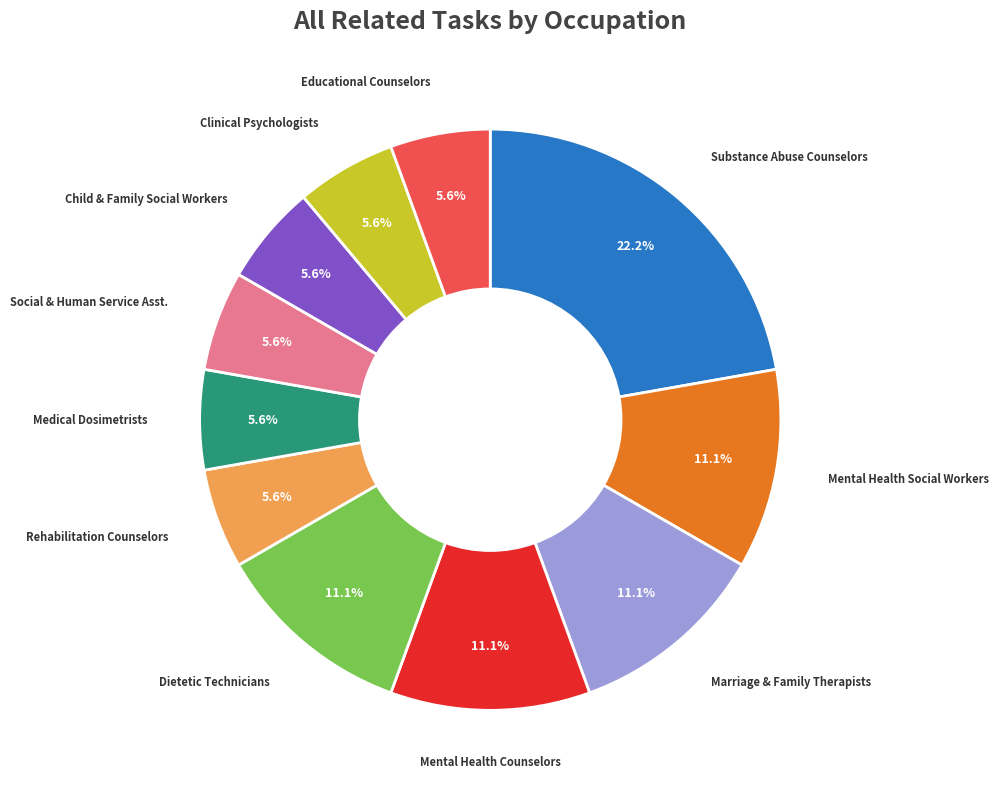

How much of the chart is everything except Educational Counselors?

94.4%